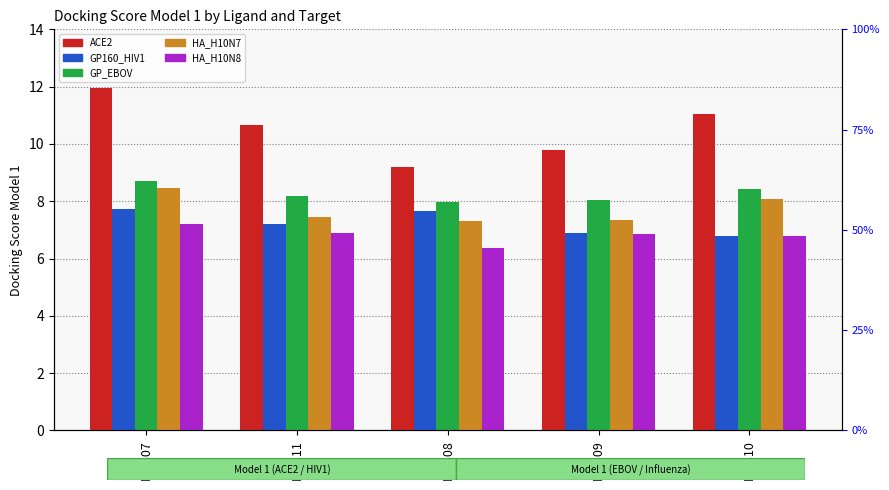

List the series in order of their peak value, lowest first.

HA_H10N8, GP160_HIV1, HA_H10N7, GP_EBOV, ACE2